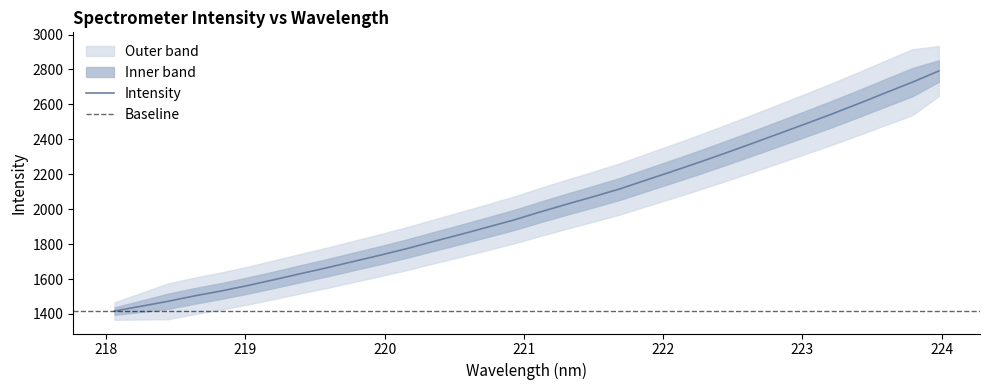

What is the difference between the values at 223.2172 and 223.5987?

120.3